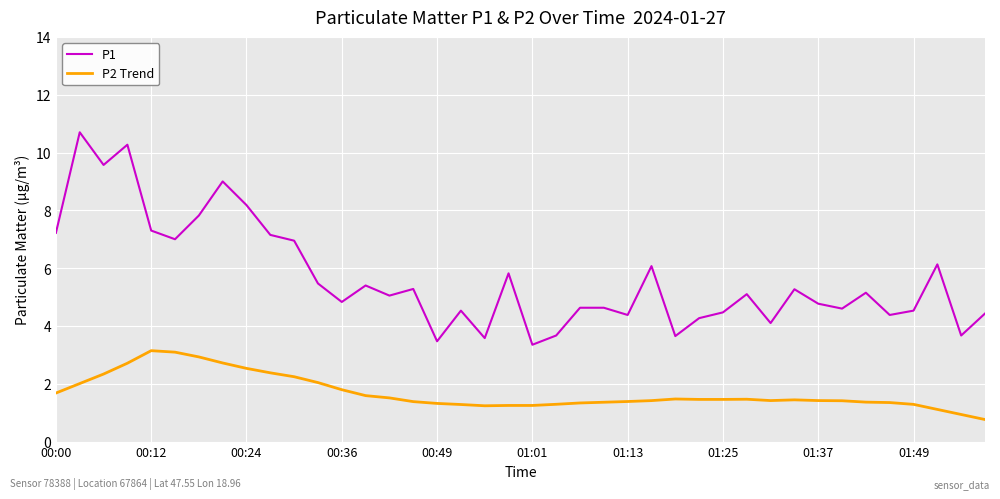

List the series in order of their overall mean, lowest first.

P2 Trend, P1